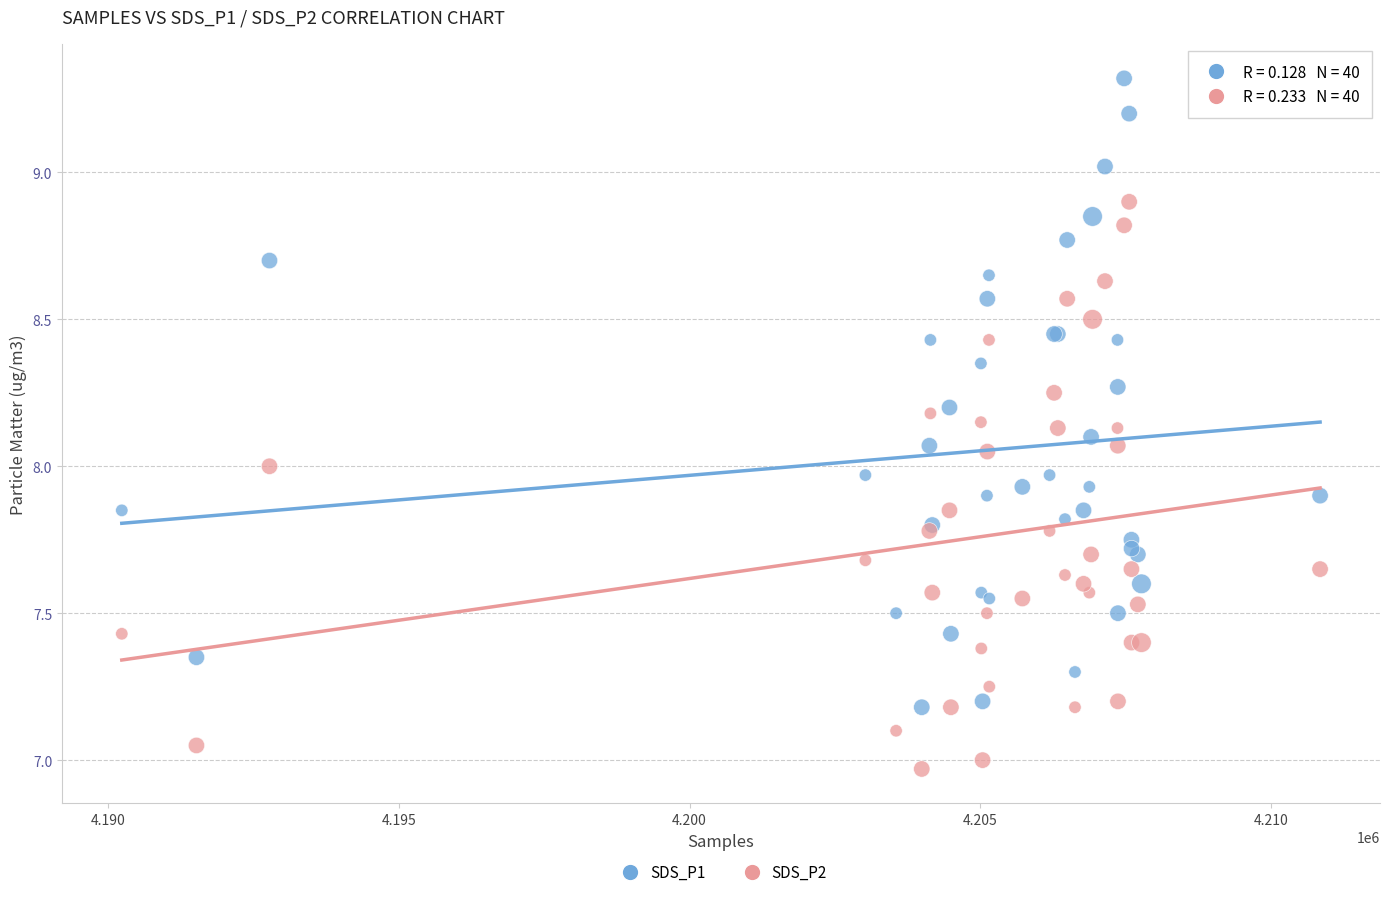

Which series reaches the maximum Y coordinate?

SDS_P1